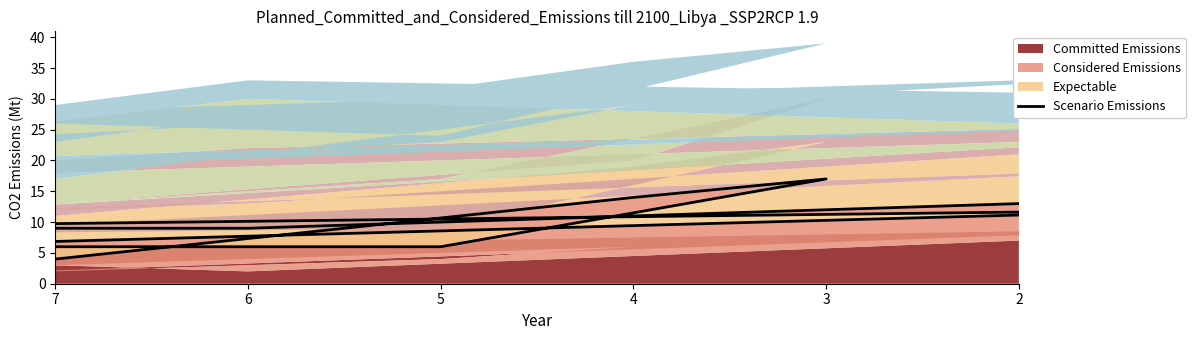

How many data points are less than 9?

3